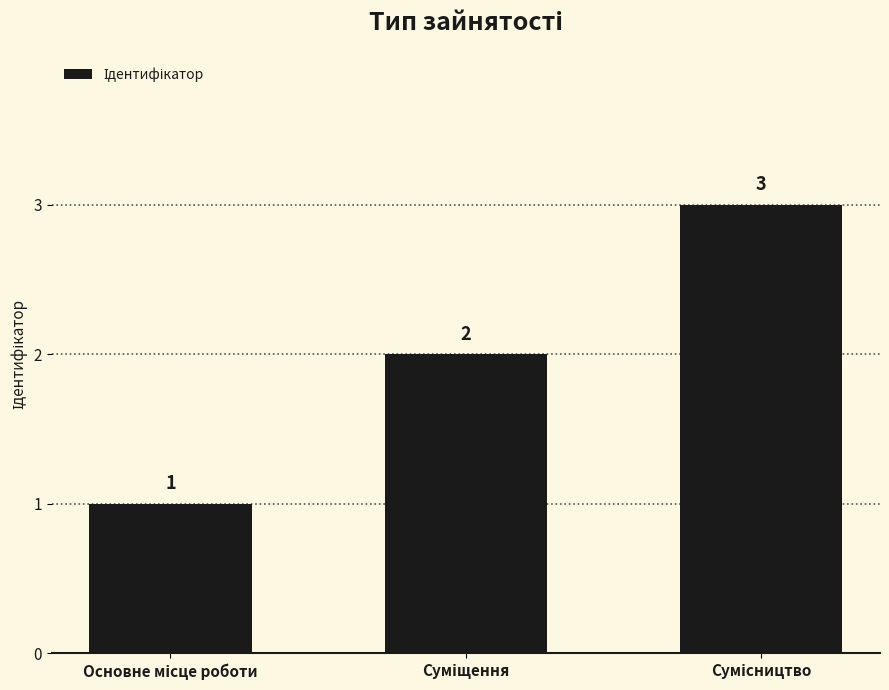

What is the maximum value shown in the chart?

3